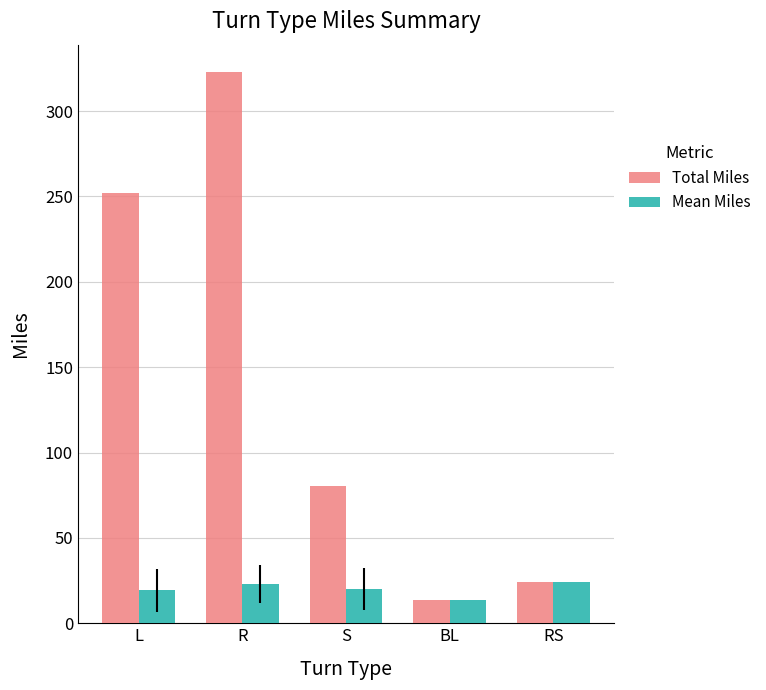

True or false: Total Miles has a value of 13.4 at BL.

True